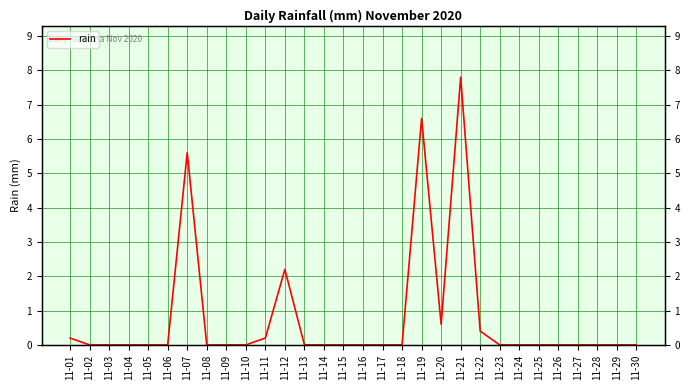

What is the average value?

0.8